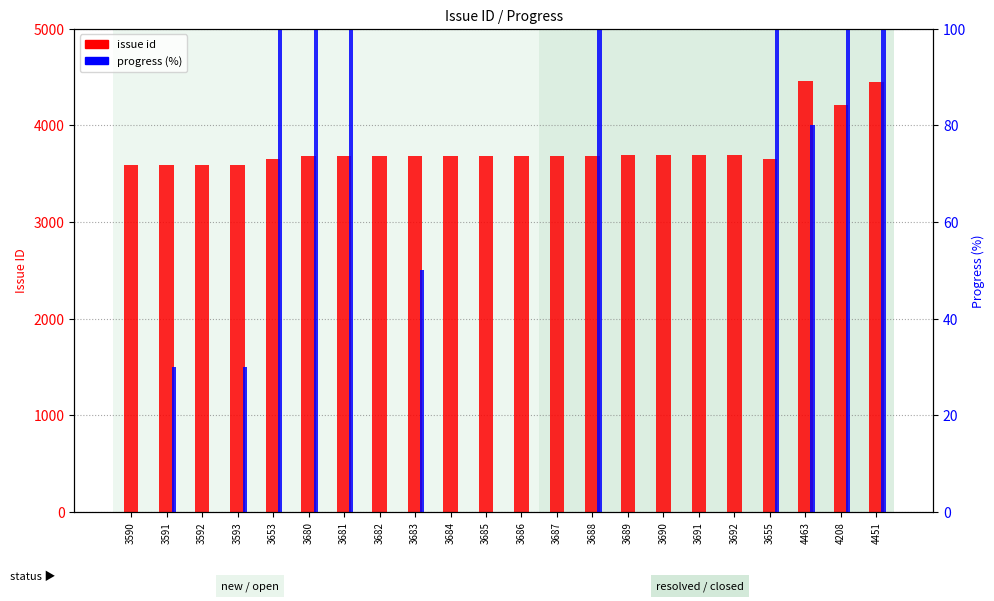

How many data points does each series have?

22